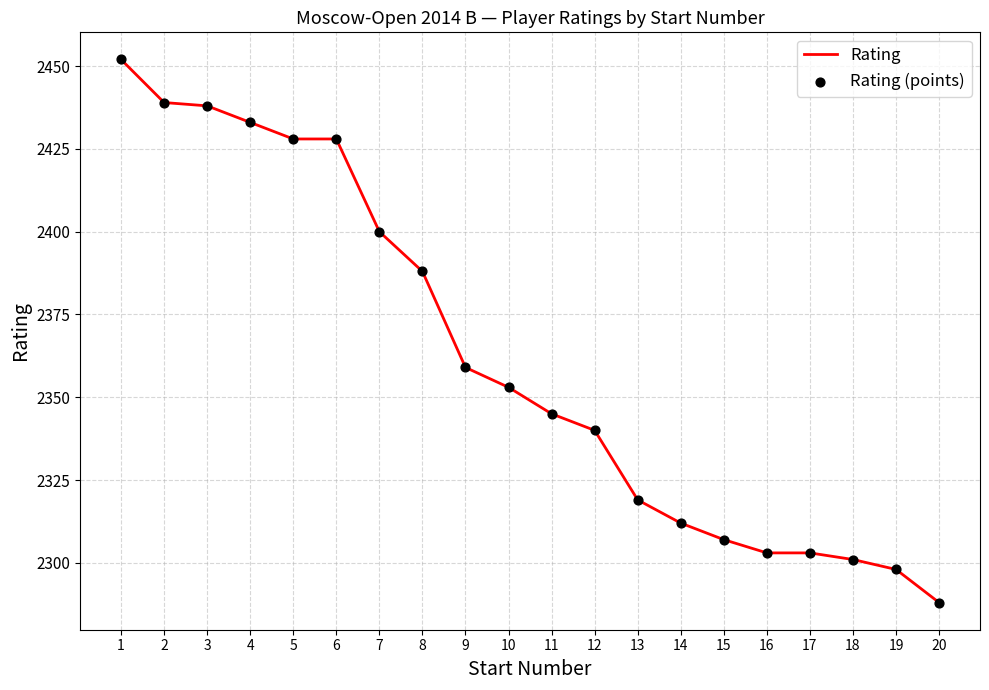

Read the value at 9.

2359